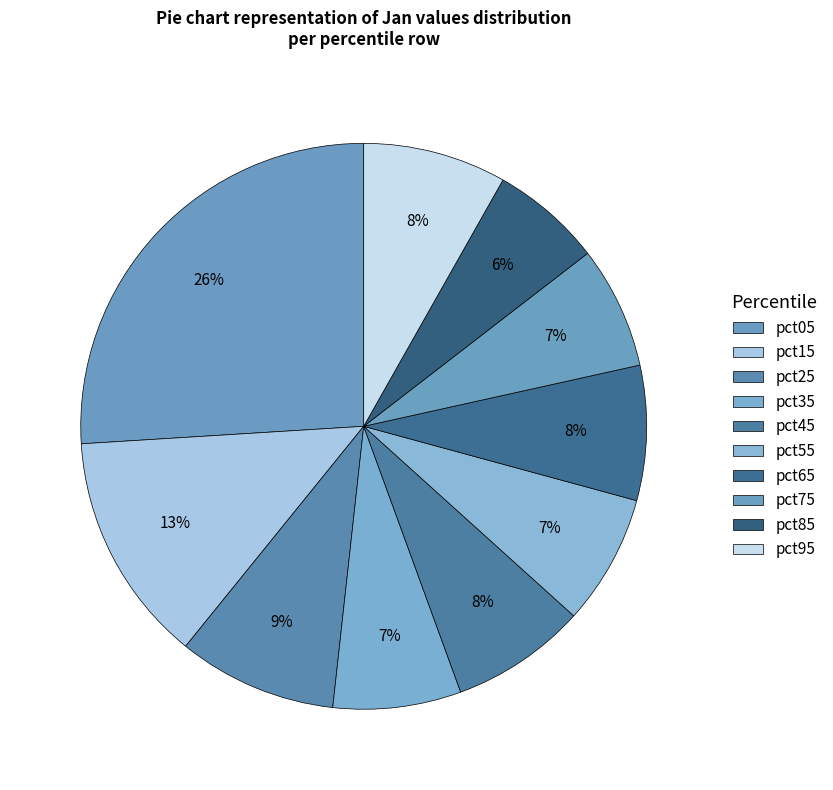

To the nearest percent, what percentage of the pie is pct05?

26%